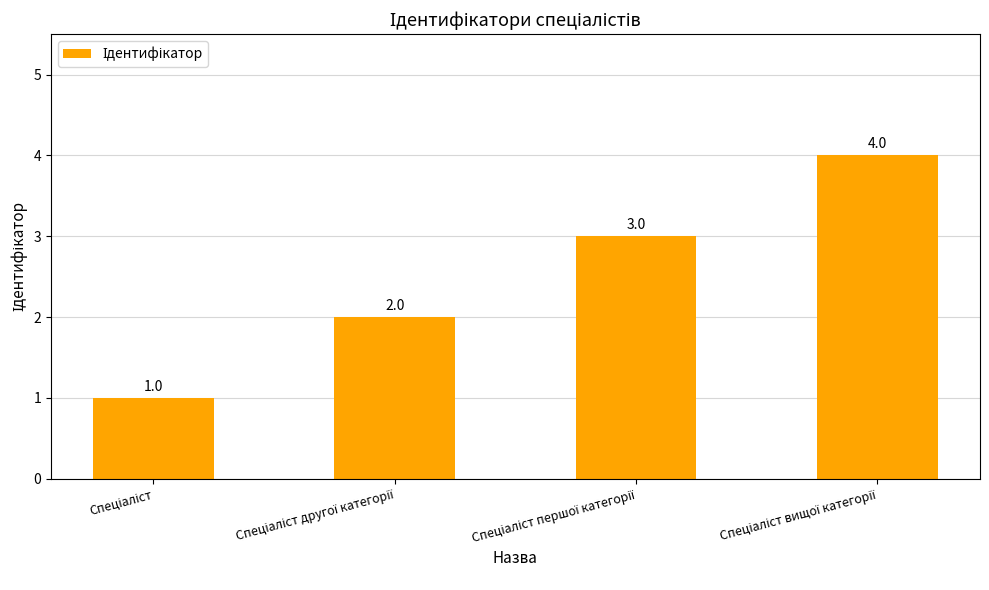

How many values are below 3?

2